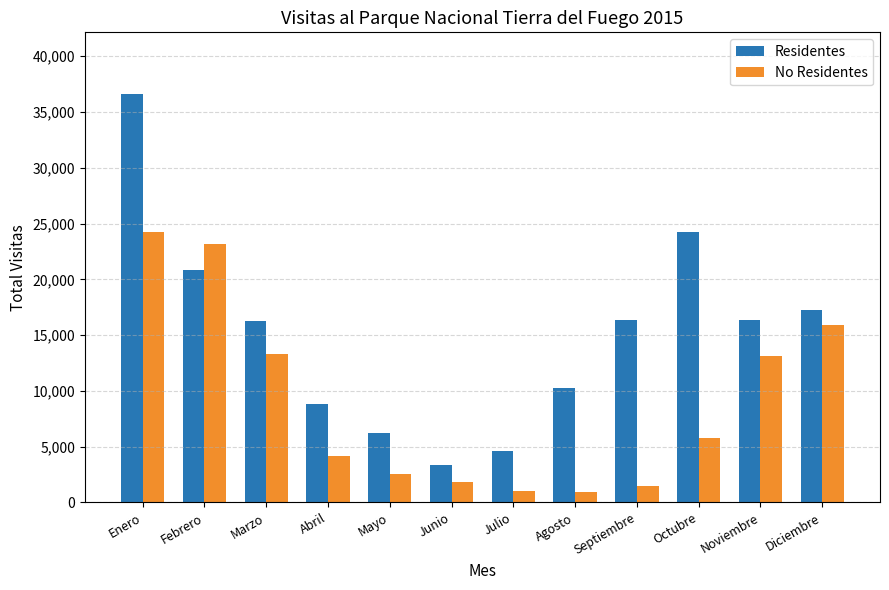

At how many categories does at least one series exceed 25910?

1